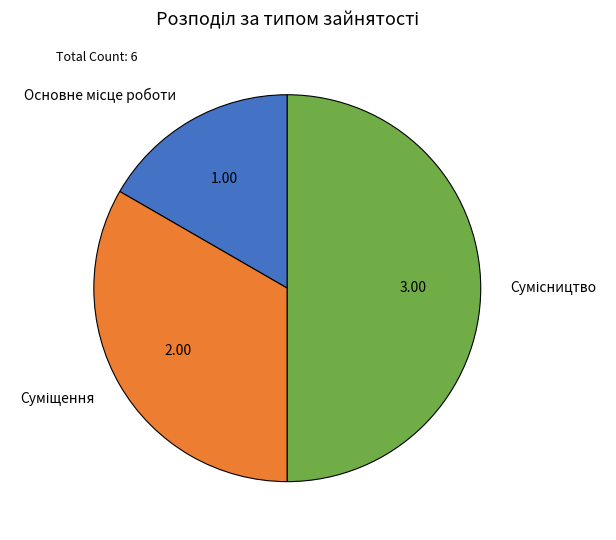

Is Основне місце роботи the majority of the pie?

No